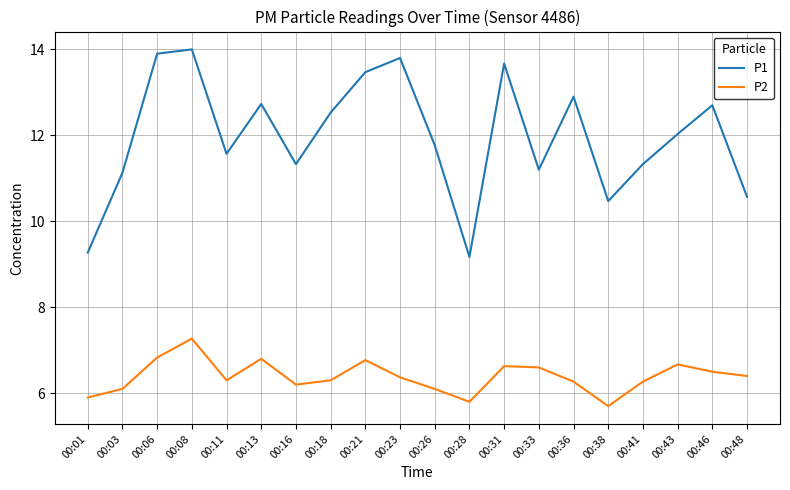

True or false: P1 and P2 intersect in this chart.

False